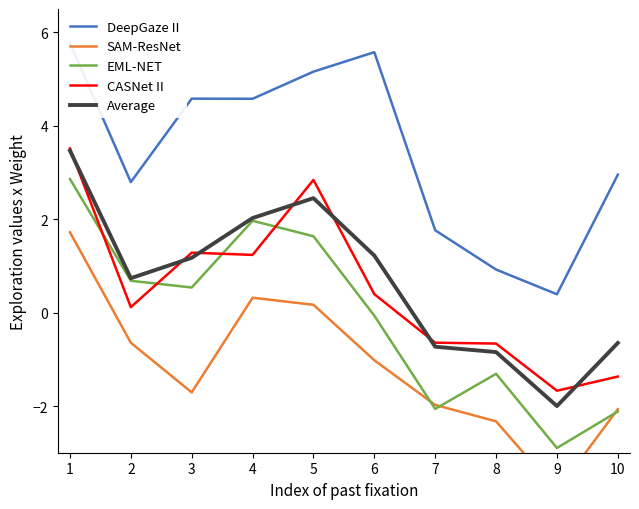

Is the value of EML-NET at 3 greater than the value of DeepGaze II at 2?

No